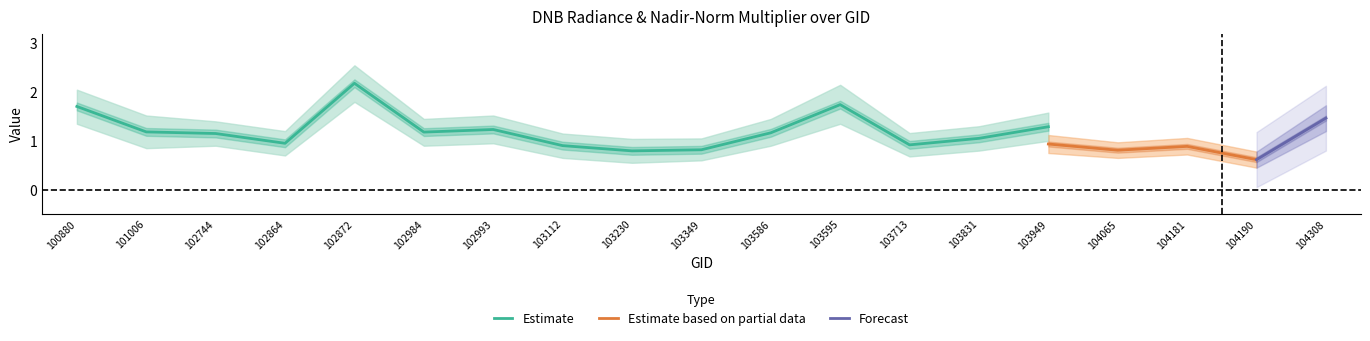

The value of Estimate at 101006 is 1.7. True or false?

False